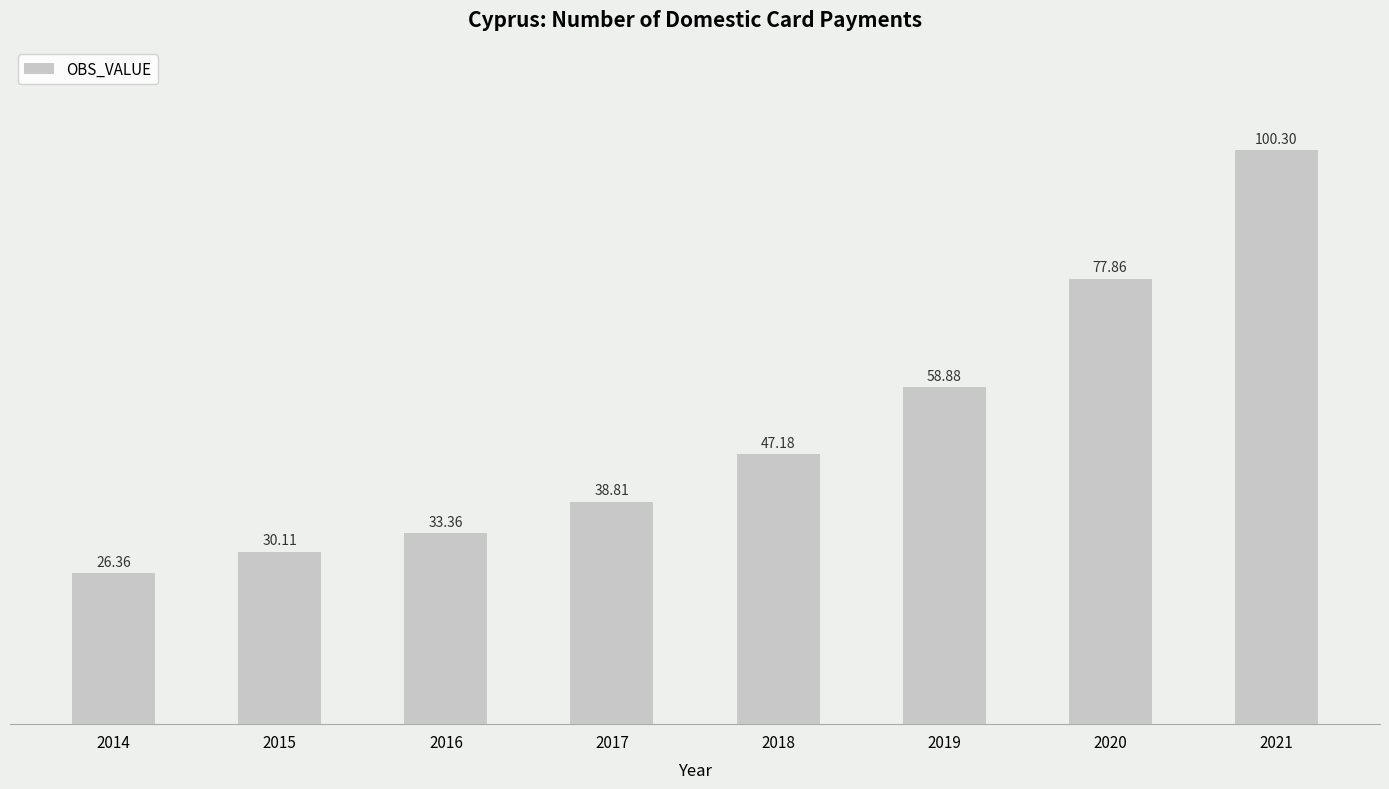

Reading left to right, transcribe all the data shown in this chart.

2014=26.4	2015=30.1	2016=33.4	2017=38.8	2018=47.2	2019=58.9	2020=77.9	2021=100.3